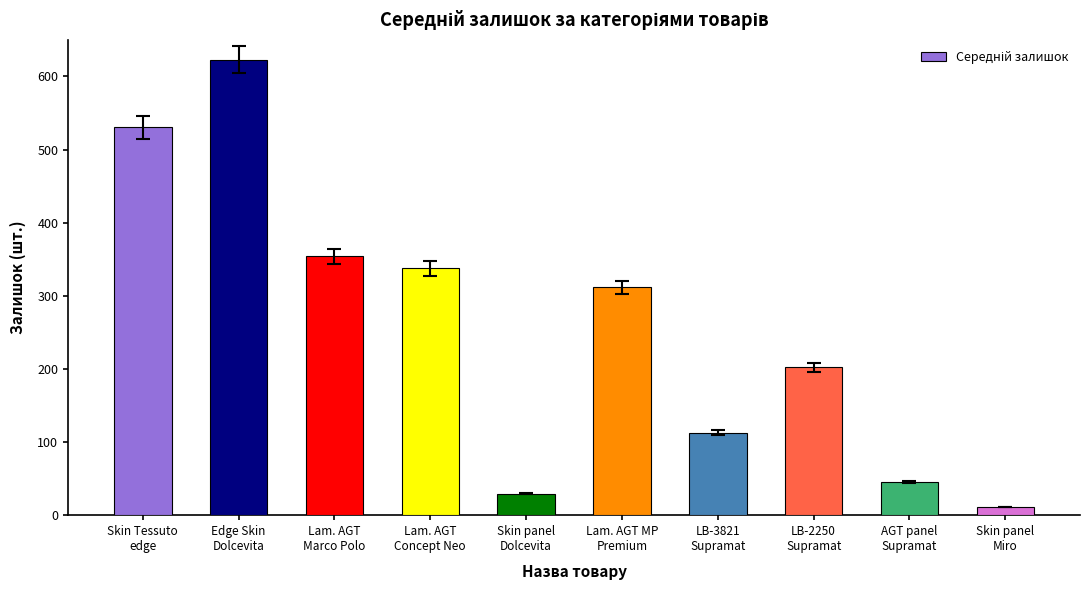

What is the label of the 8th bar from the left?

LB-2250
Supramat